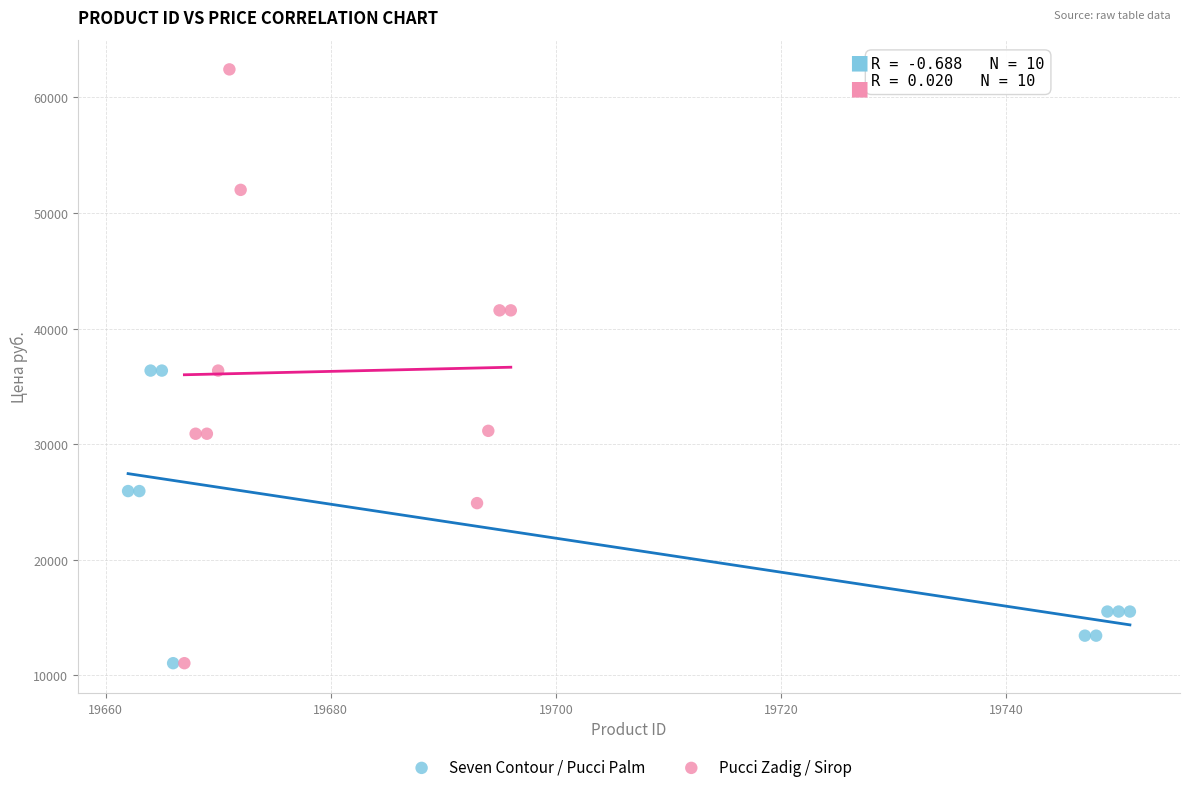

Which series has the largest Y range (max minus min)?

Pucci Zadig / Sirop